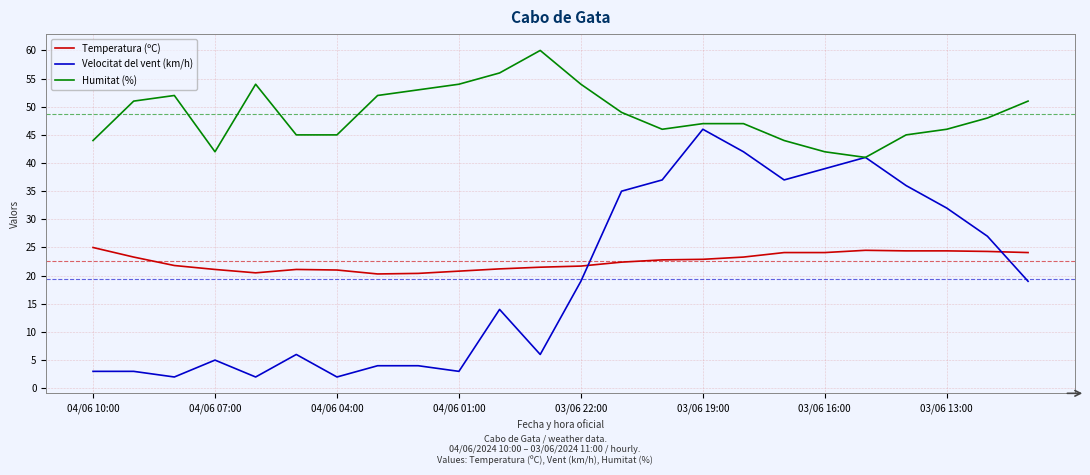

Which series has the largest range (max minus min)?

Velocitat del vent (km/h)